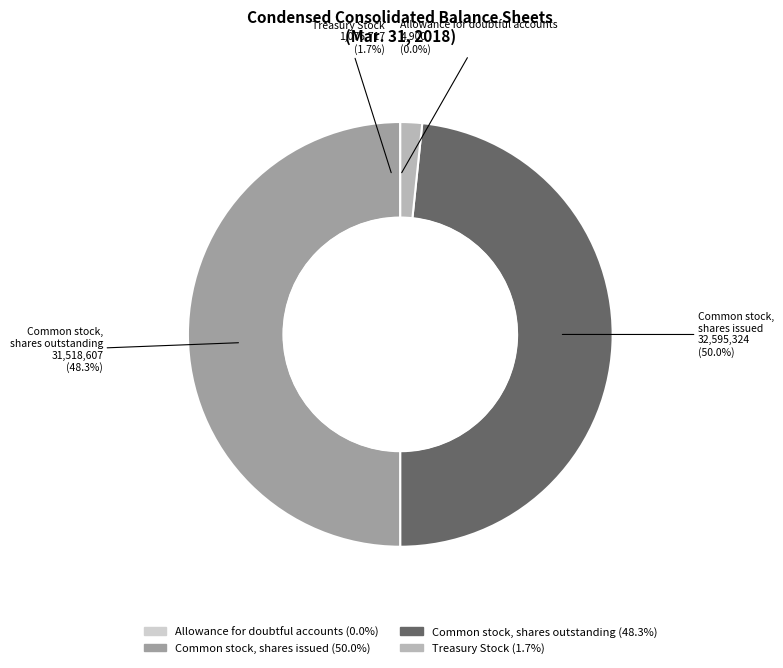

How many slices are in this pie chart?

4